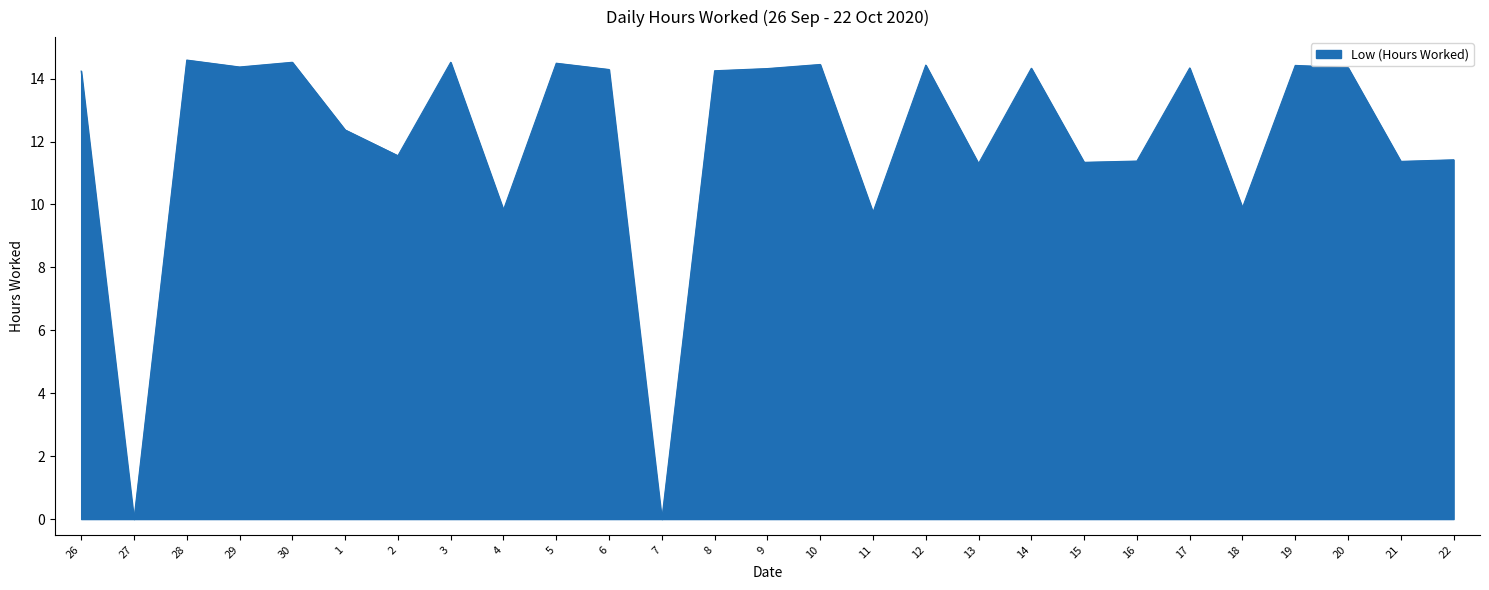

How many series are shown in this chart?

1